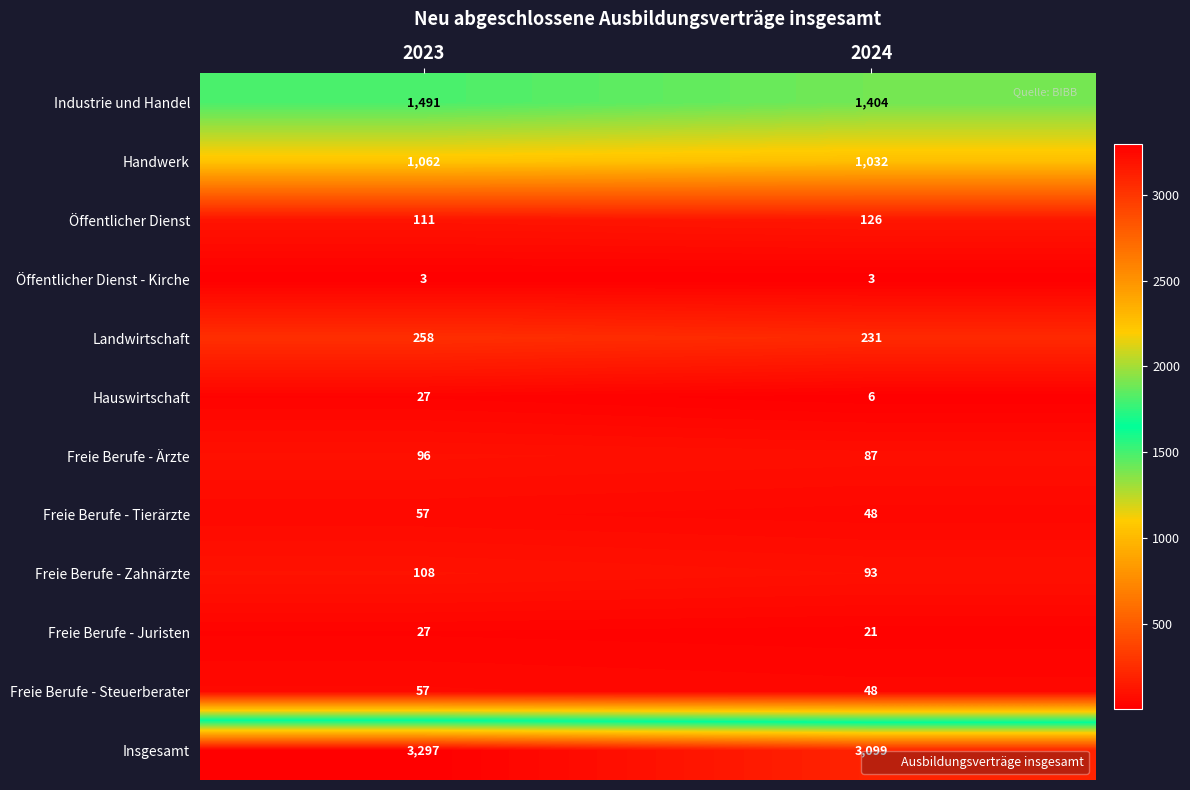

The value of Industrie und Handel at 2023 is 1491. True or false?

True